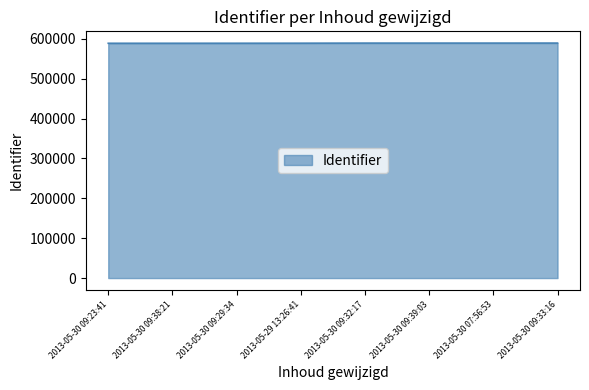

What is the ratio of the value at 2013-05-30 09:29:34 to the value at 2013-05-29 13:26:41?

1.0